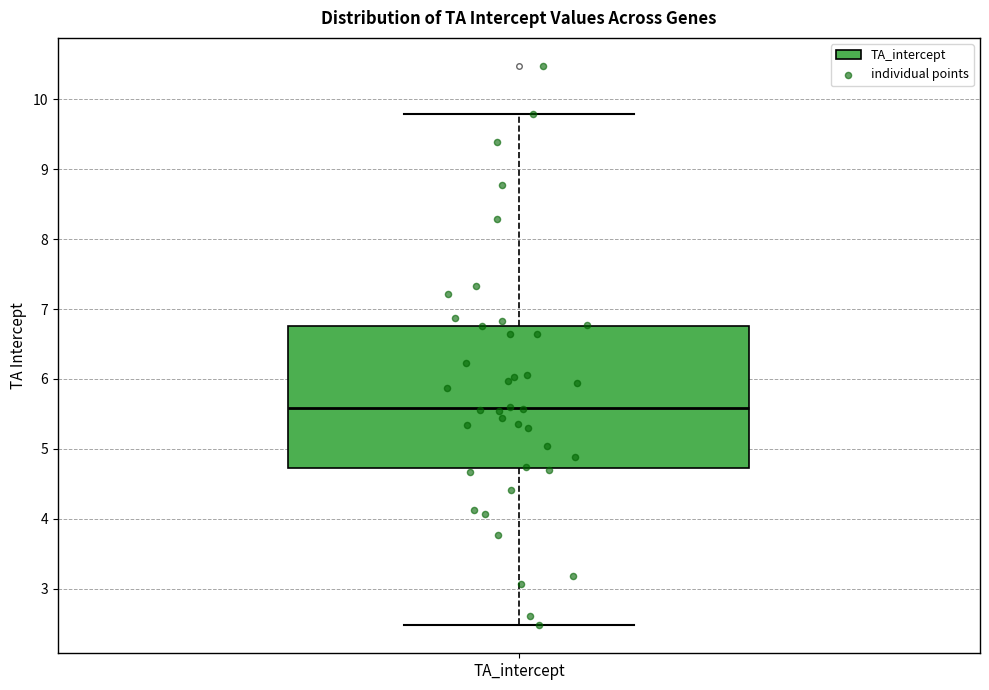

Transcribe this box plot: give where the median line is, the range the box spans, and where the two whiskers end, as read against the y-axis. The values are not printed on the chart, so give them approximately, as read against the axis.

median 5.6, box 4.7 to 6.8, whiskers 2.5 to 9.8